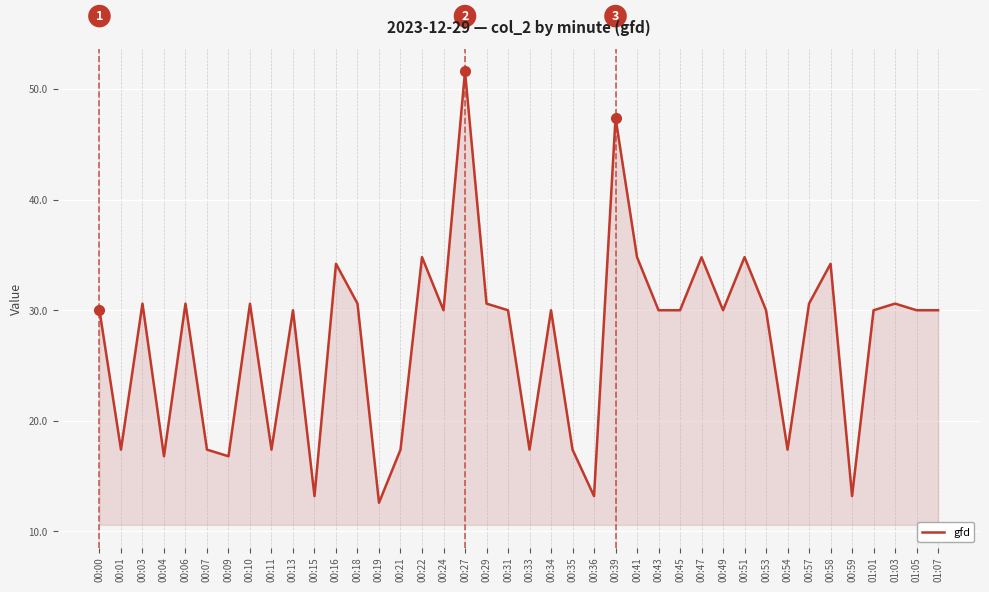

How many categories are shown in the chart?

40